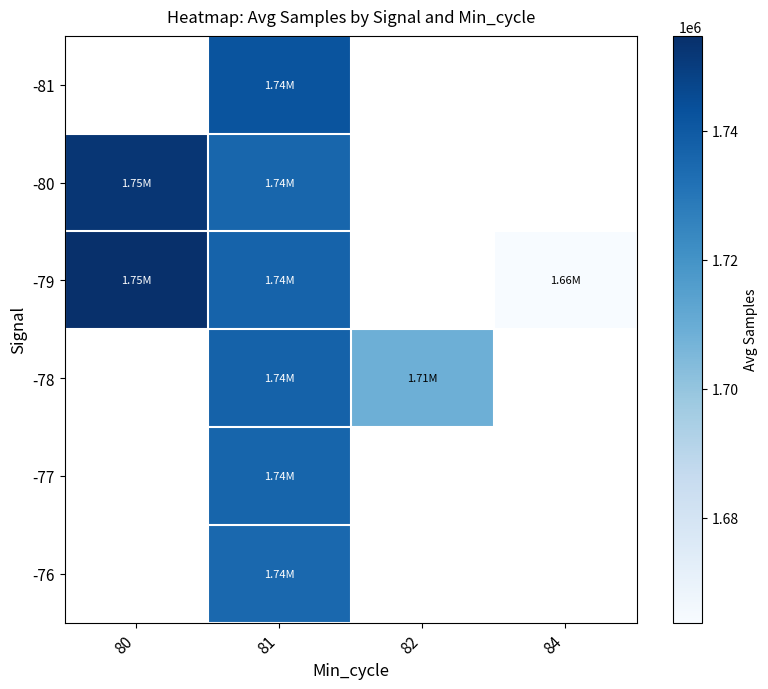

Rank the series by their maximum value, from lowest to highest.

-81, -80, -79, -78, -77, -76